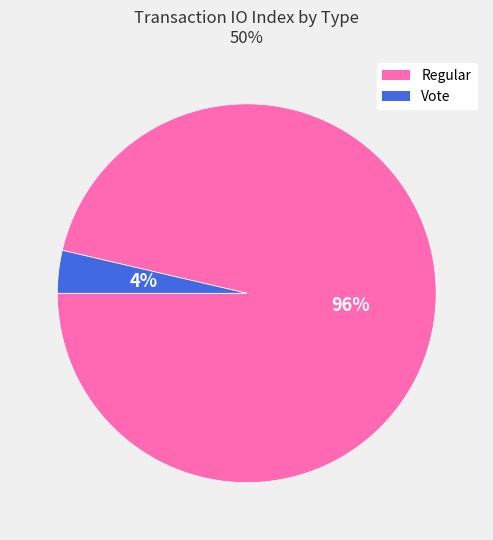

To the nearest percent, what is the average slice percentage?

50%